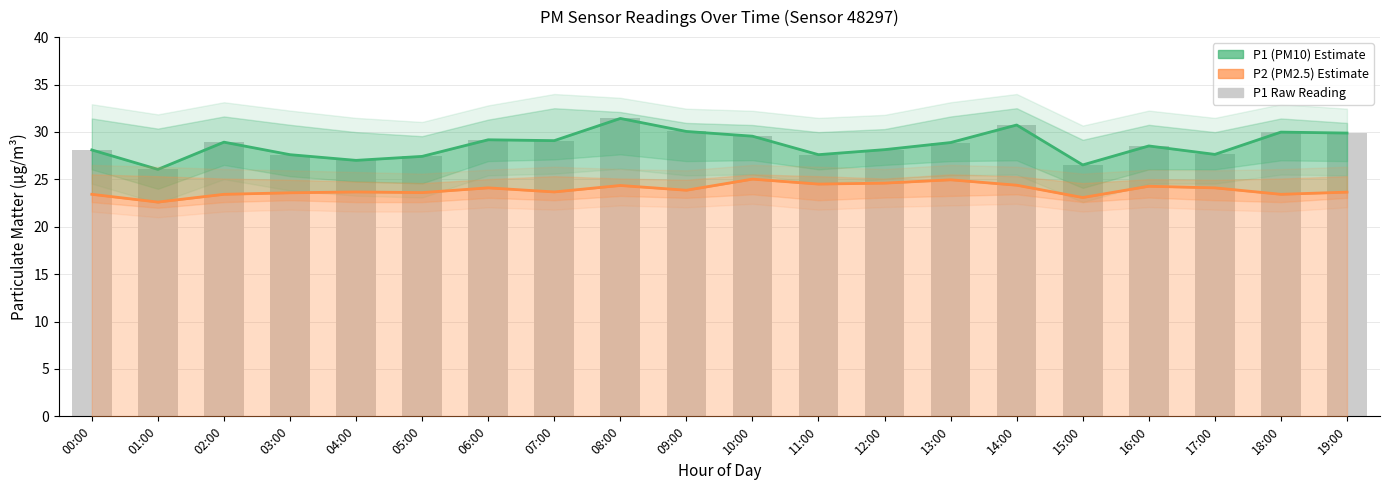

The P1 (PM10) series shows 29.6 at 10:00. True or false?

True